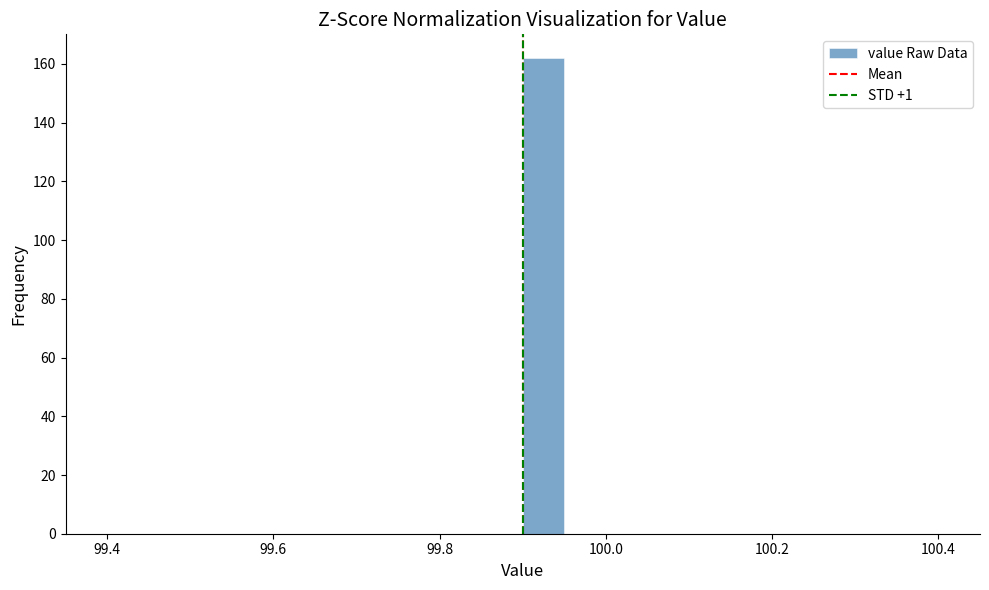

Read against the x-axis, roughly where is the centre of the tallest bar?

99.92